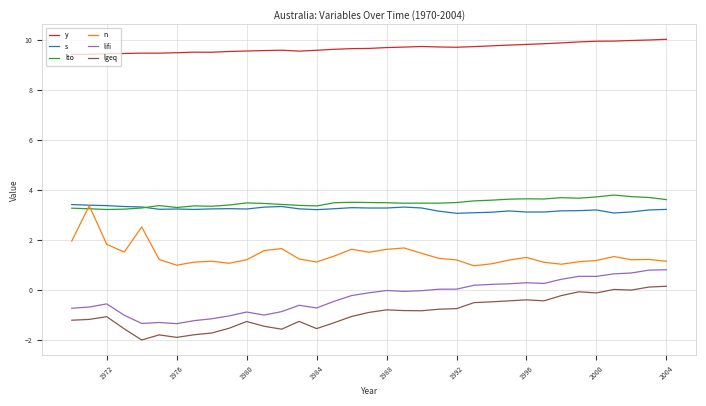

What is the average value of the lgeq series?

-0.9